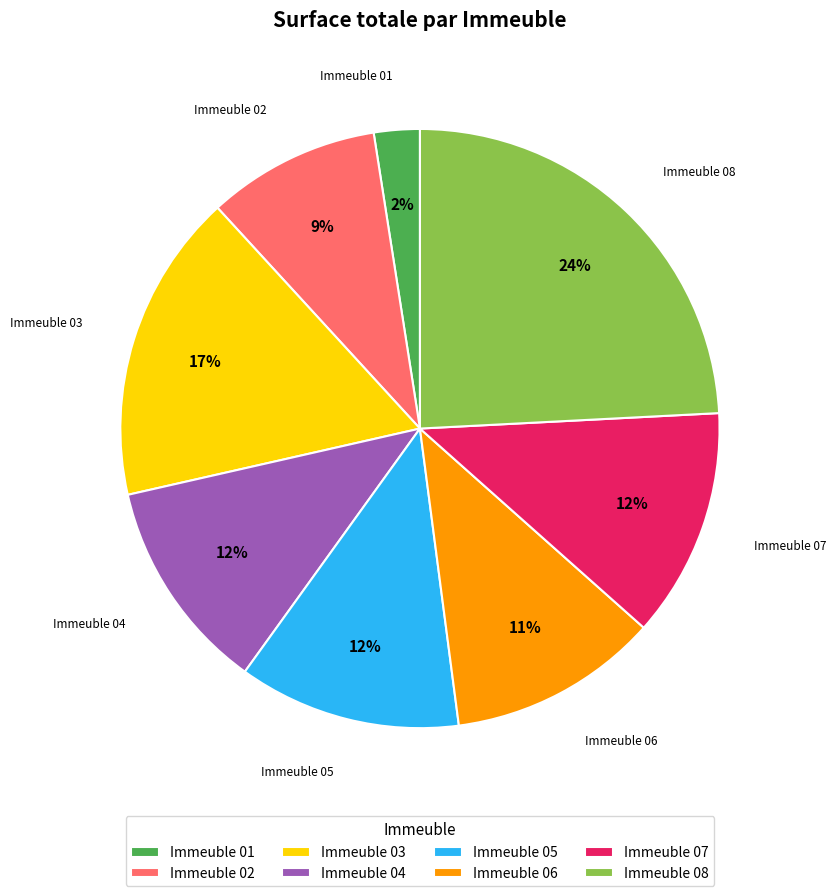

To the nearest percent, what is the difference between the largest and smallest slice percentages?

22%